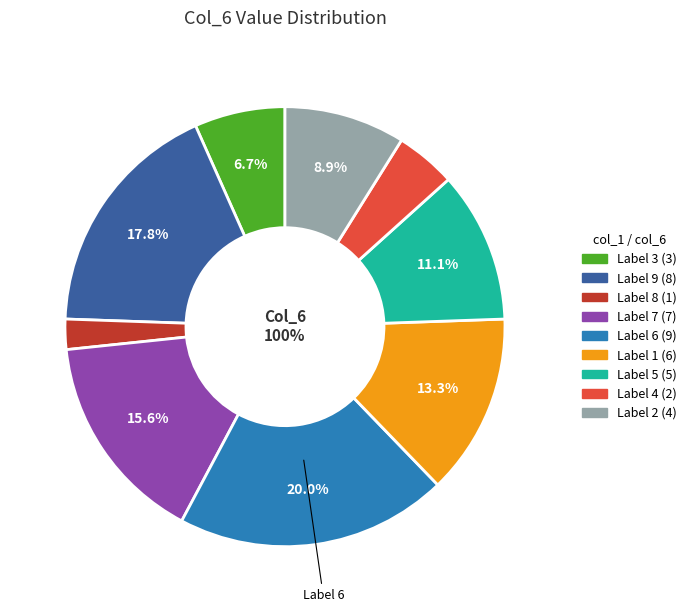

To the nearest percent, what is the difference between the 1 and 4 slice percentages?

9%